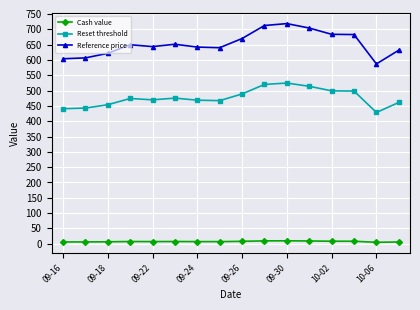

True or false: Reference price has more than 1 points higher than both neighbors.

True